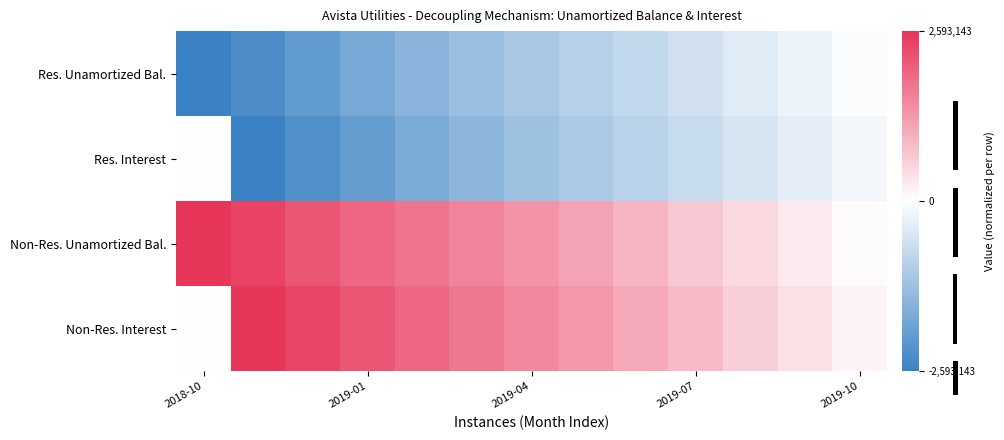

Which category has the highest value in the Res. Unamortized Bal. series?

2019-10